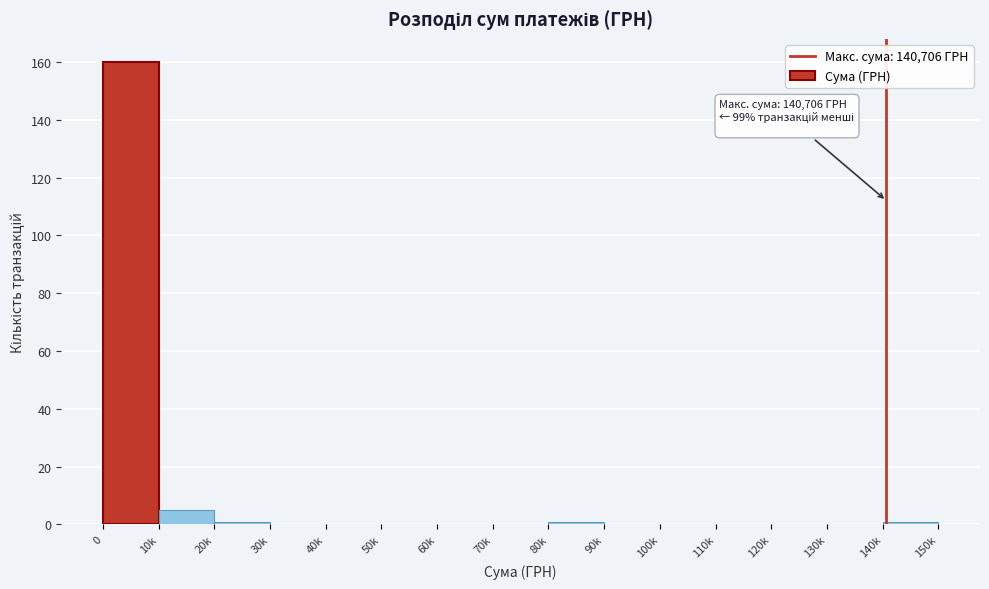

Reading right to left, what are all the values shown in this chart?

140k=1	130k=0	120k=0	110k=0	100k=0	90k=0	80k=1	70k=0	60k=0	50k=0	40k=0	30k=0	20k=1	10k=5	0=160